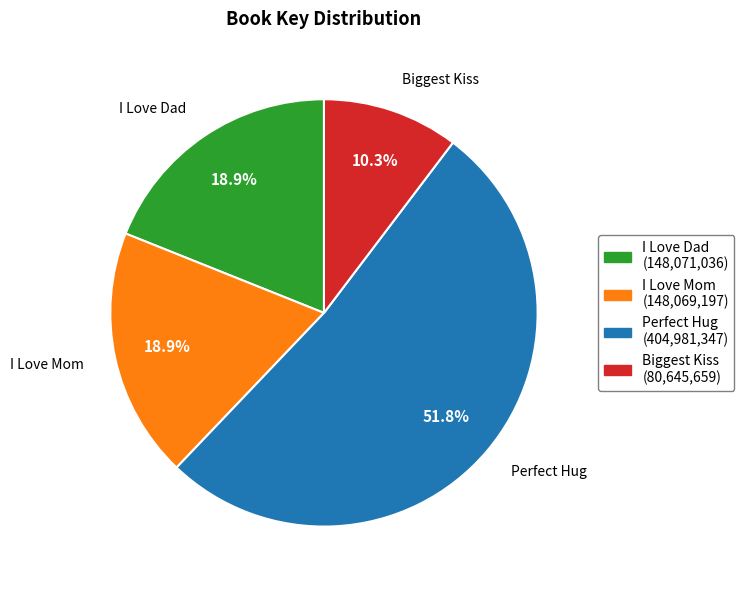

The I Love Dad slice represents 11% of the pie. True or false?

False